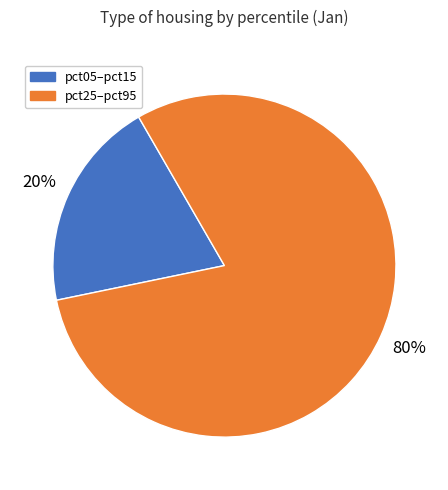

Does any single category account for the majority?

Yes